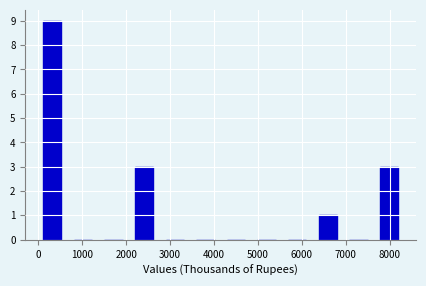

Which range on the x-axis has the tallest bar?

100 to 800